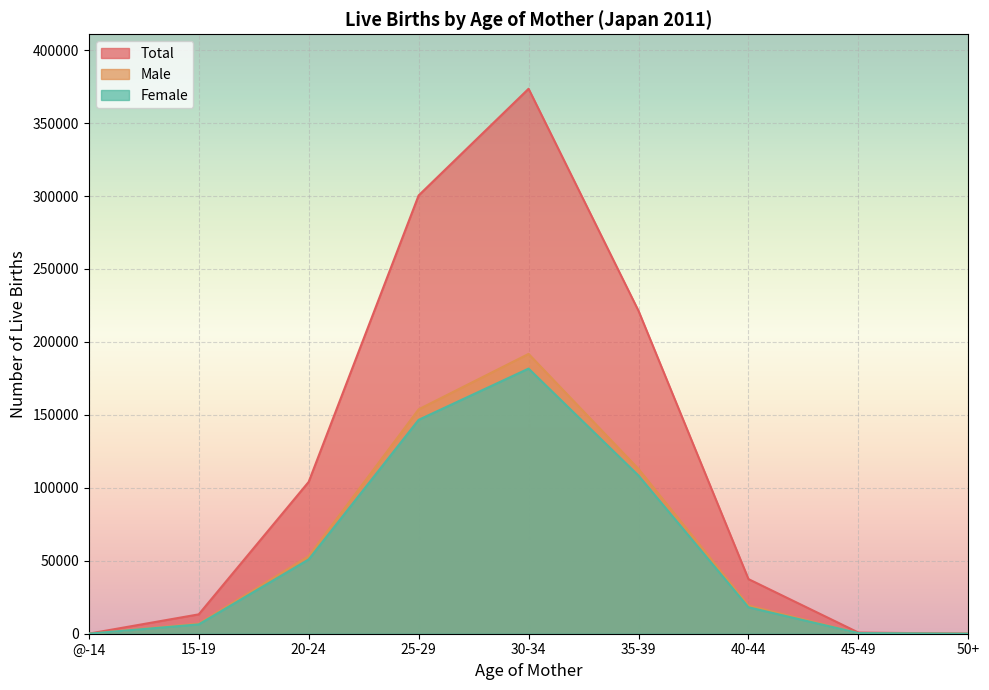

True or false: Male has a value of 112914 at 35-39.

True